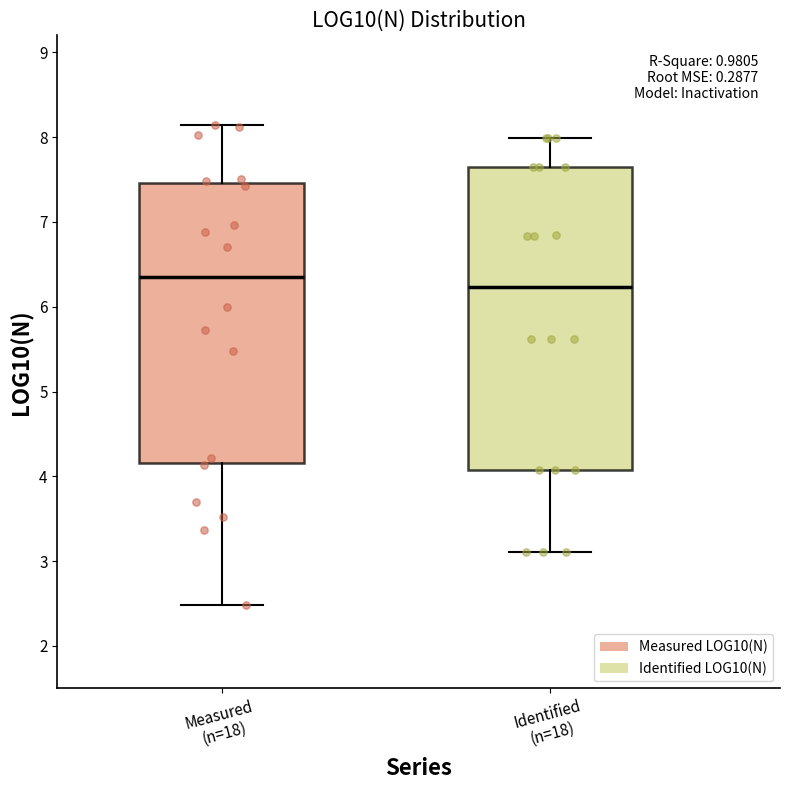

Which box is the tallest, from its lower edge to its upper edge?

Identified (n=18)